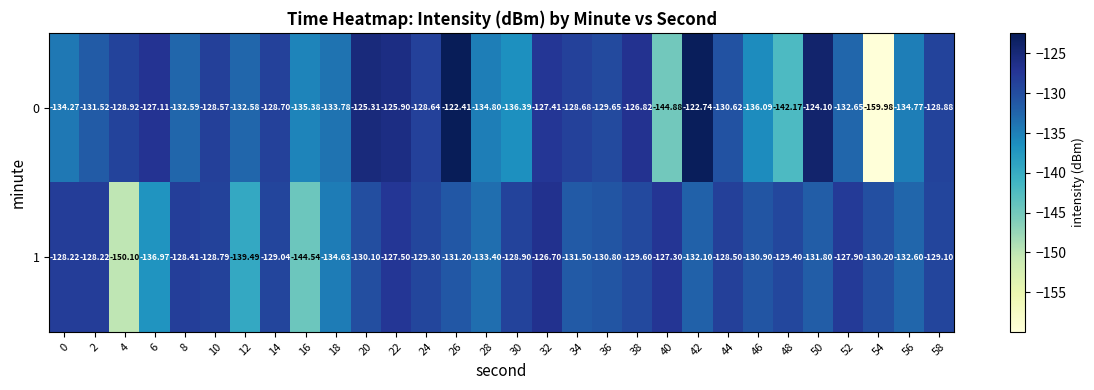

Is the value of 1 at 10 greater than the value of 0 at 24?

No